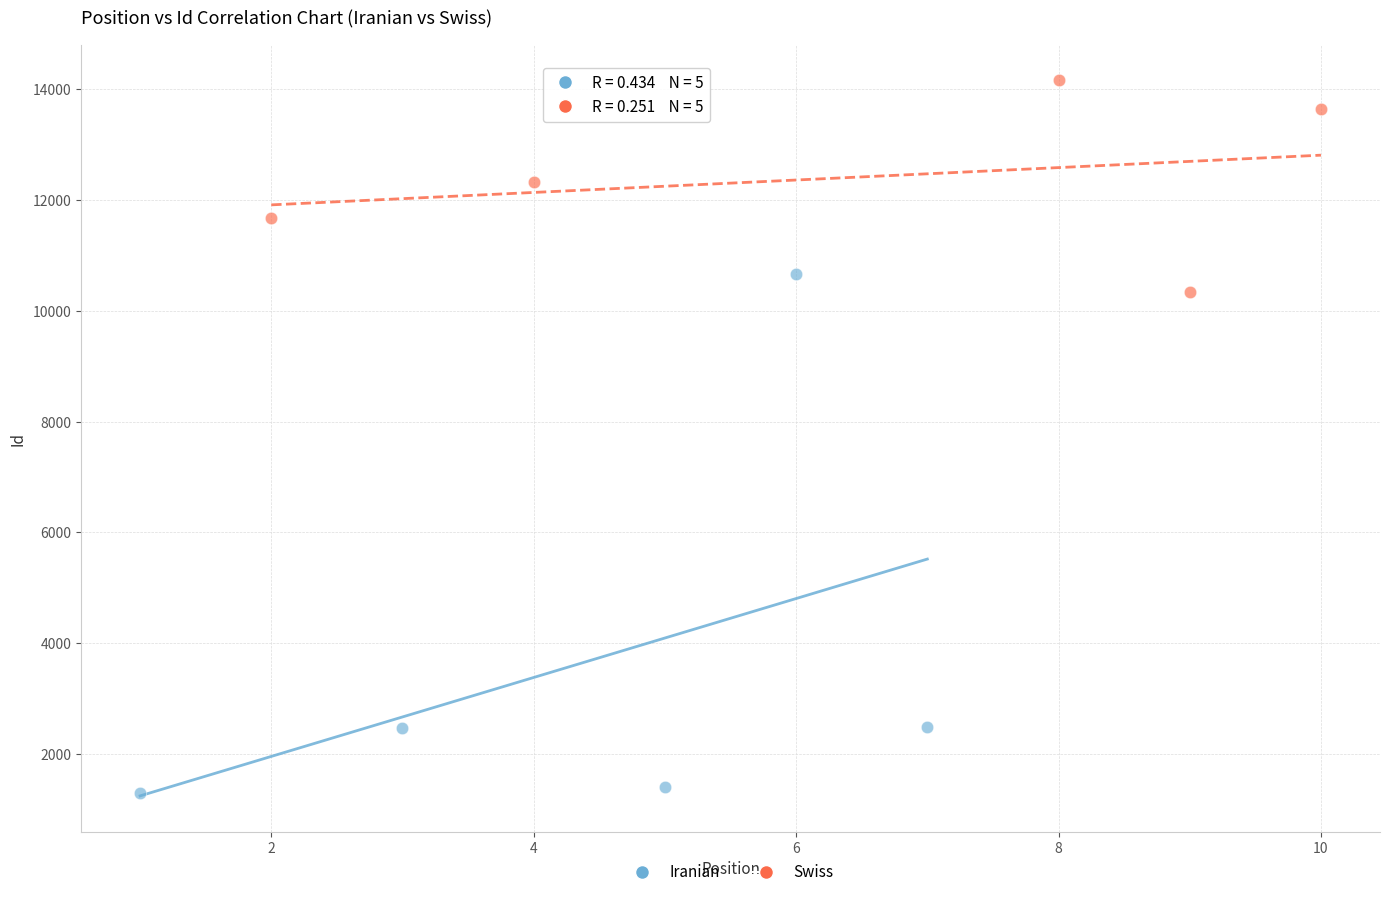

Which series contains the lowest Y value?

Iranian